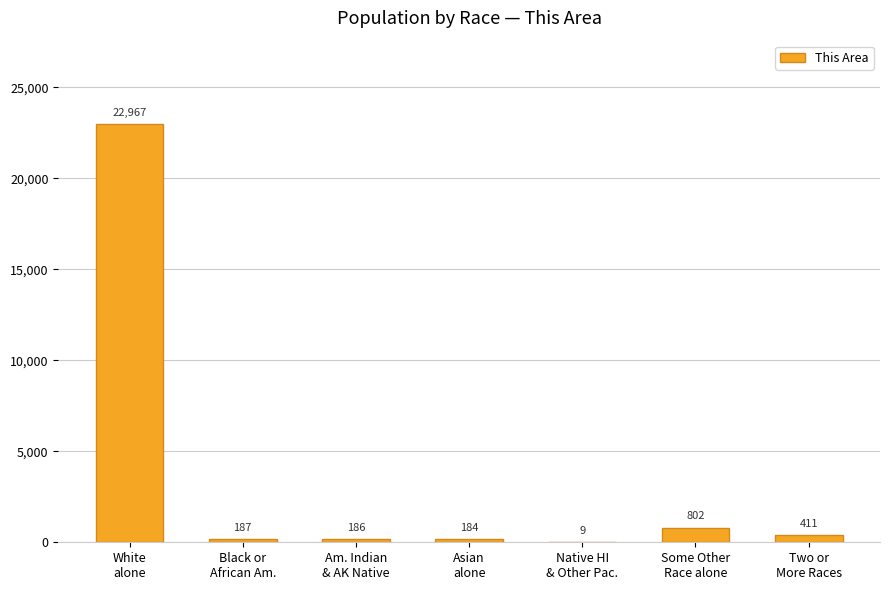

Which label corresponds to the largest value in the chart?

White
alone